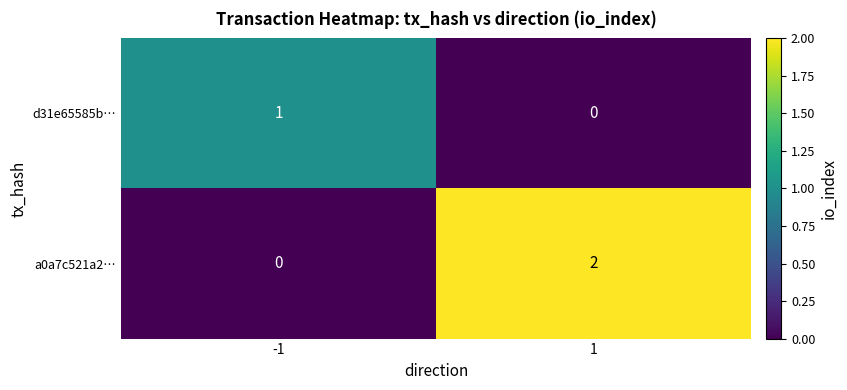

Is it true that d31e65585b… equals 1 at -1?

True